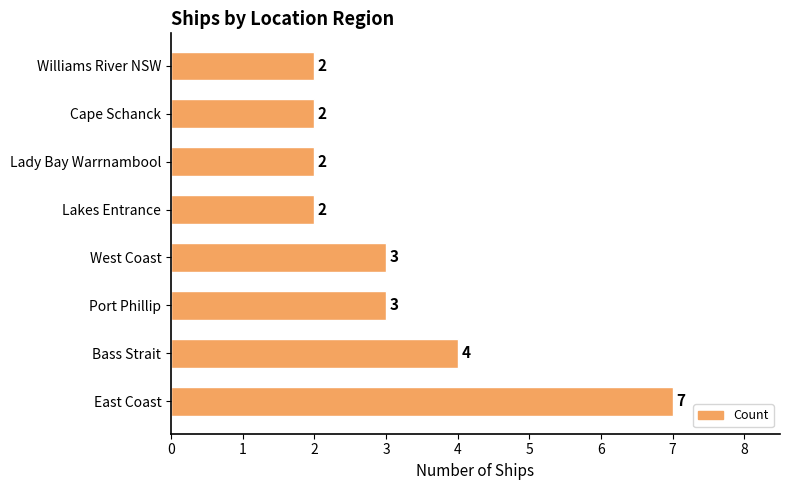

What is the sum of all values?

25